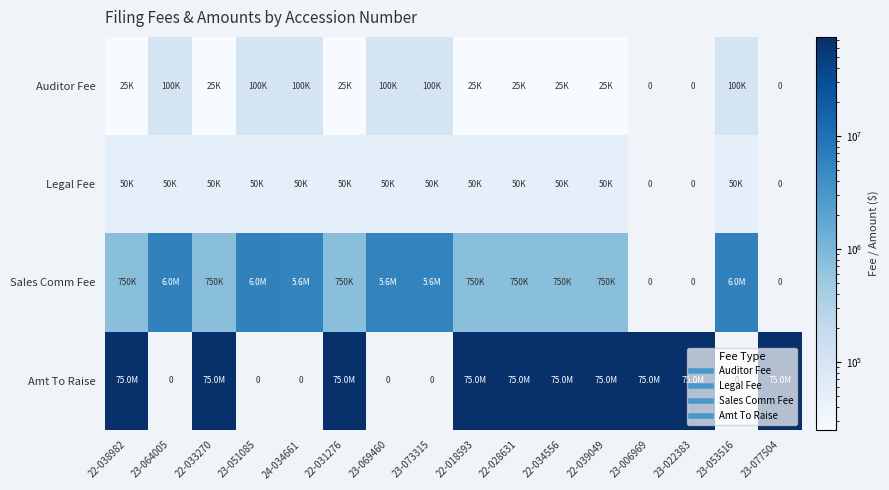

True or false: Amt To Raise has a value of 27717472 at 23-073315.

False